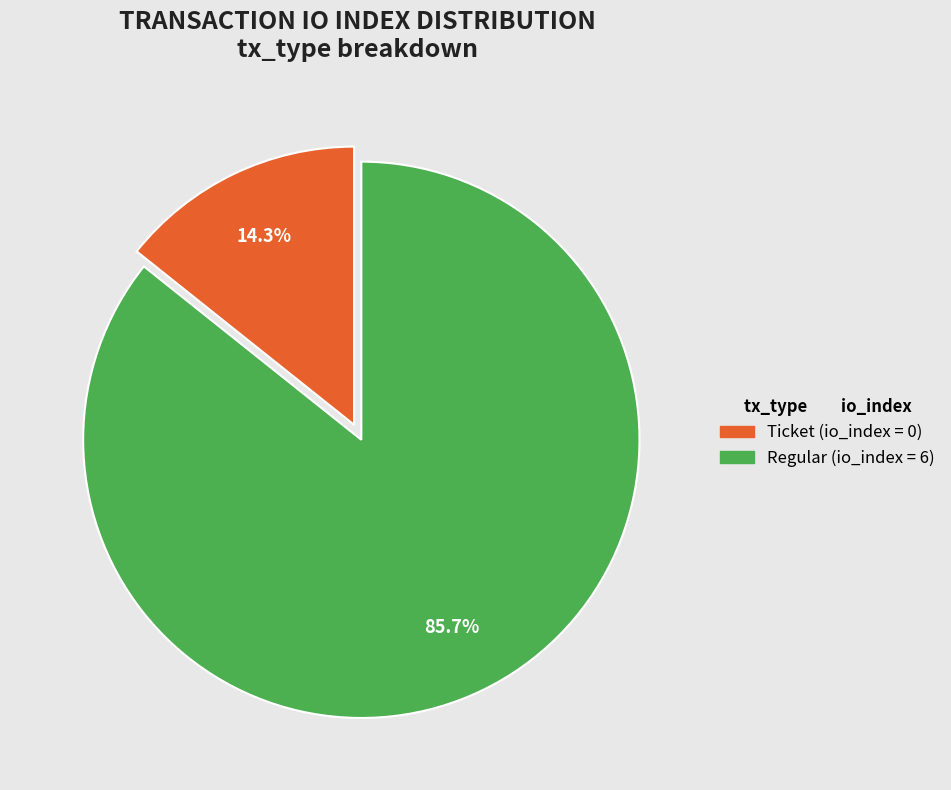

Is there any slice that represents more than half of the pie?

Yes